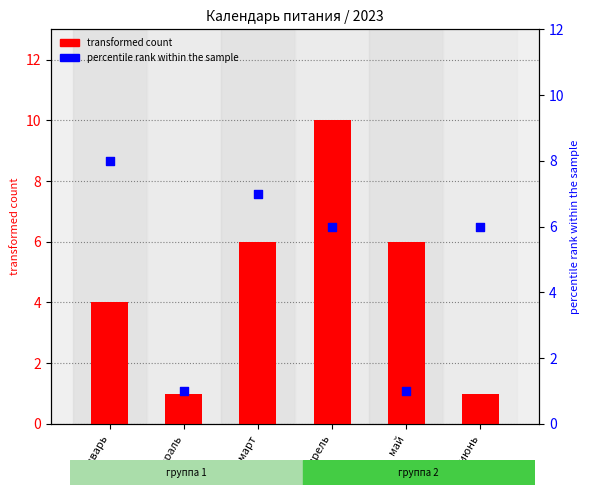

At which category is the sum across all series the highest?

апрель